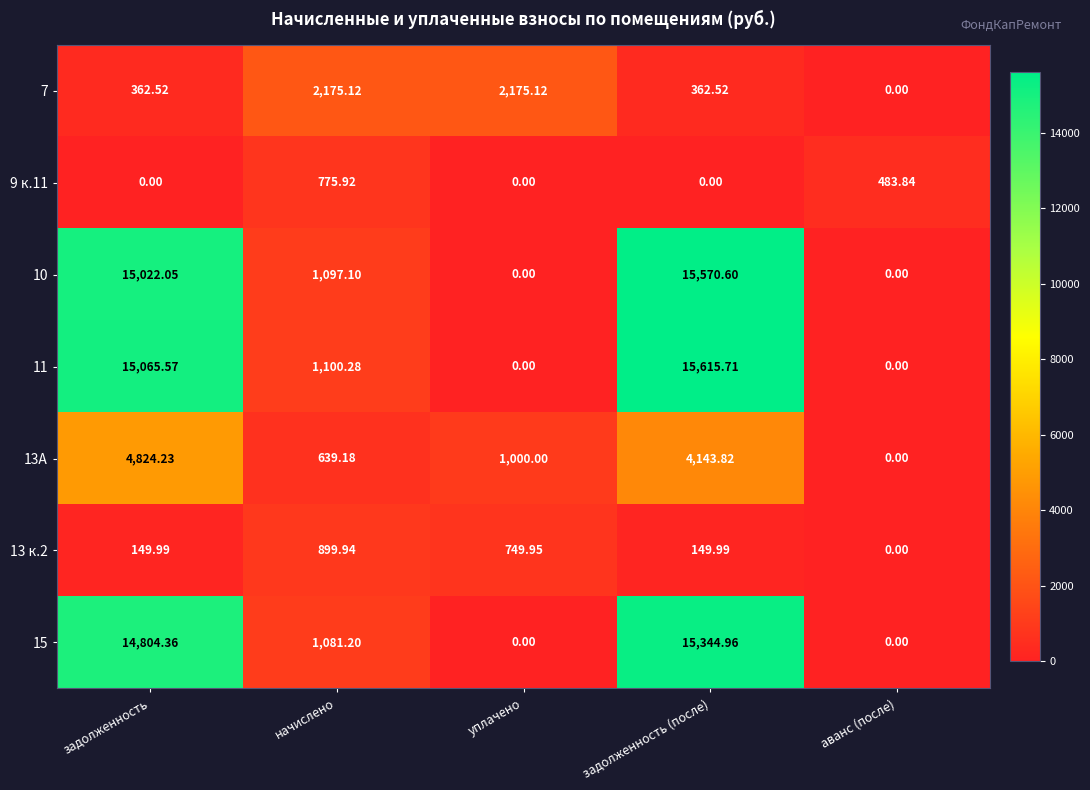

Which series has the widest spread of values?

11